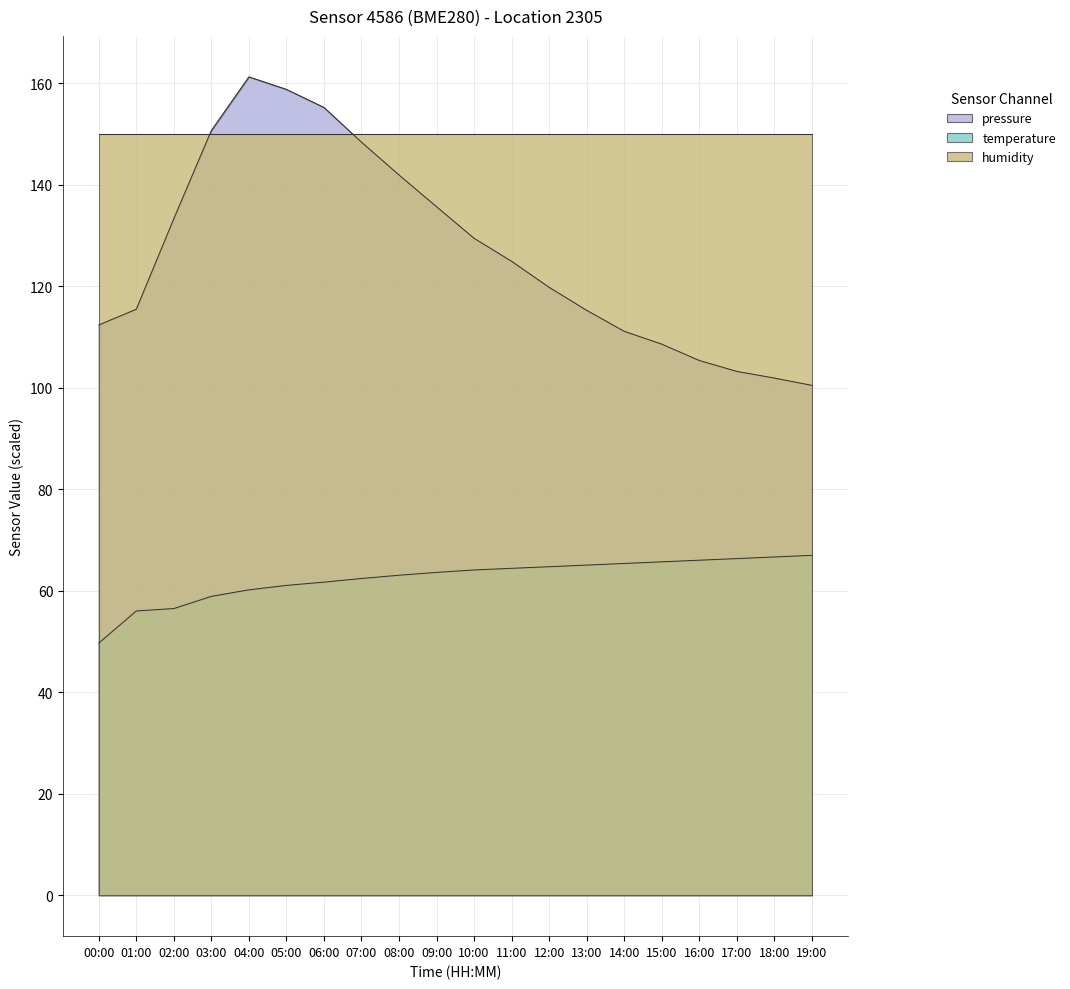

What is the label of the 10th point from the right?

10:00